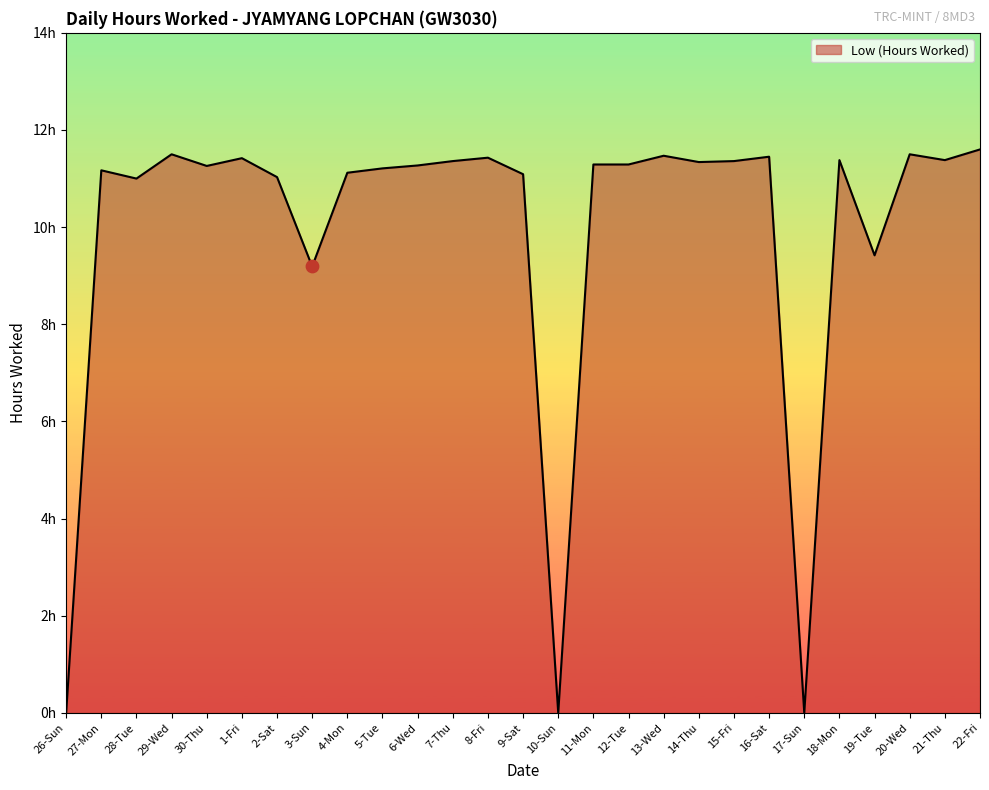

Which has a higher value, 13-Wed or 11-Mon?

13-Wed